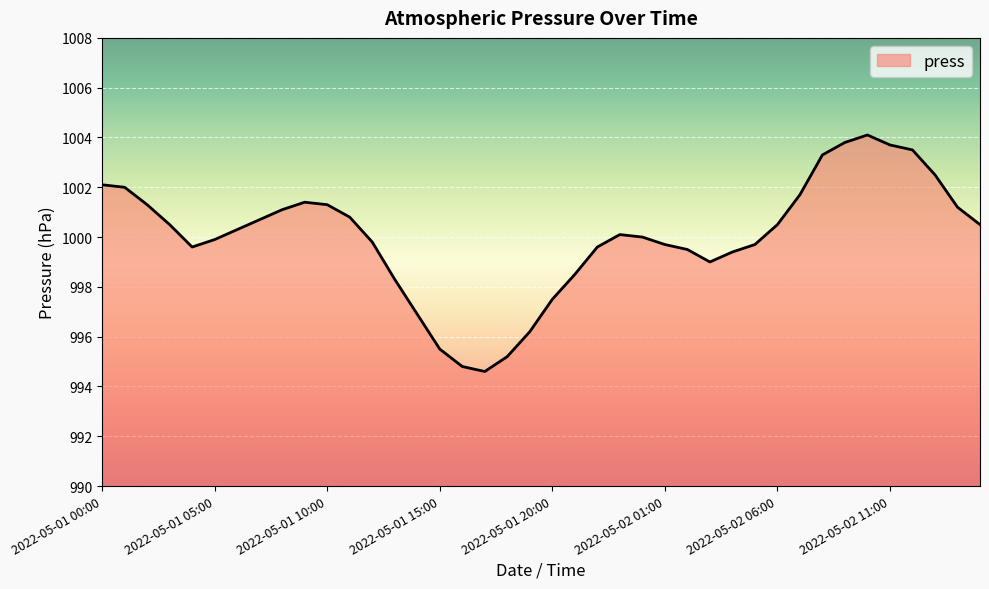

What is the smallest value displayed?

994.6